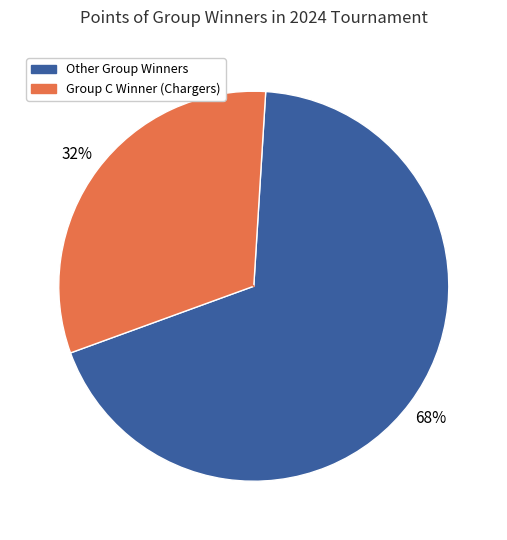

Count the number of slices in the pie.

2